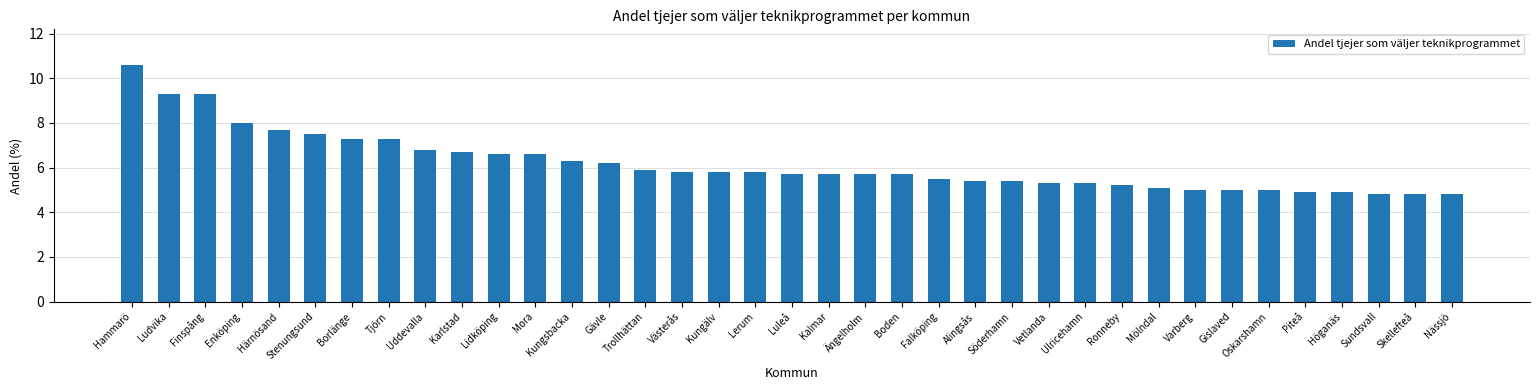

What is the label of the 14th bar from the right?

Alingsås